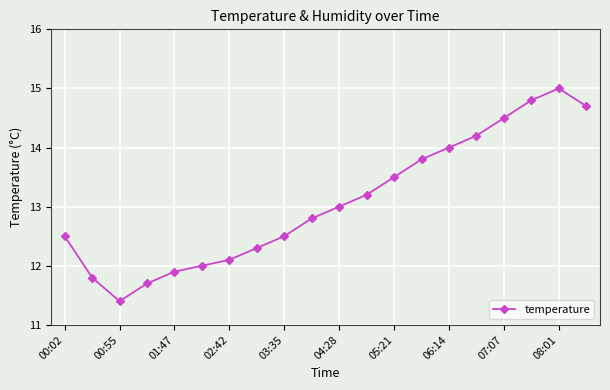

True or false: the data has more than 2 interior local peaks.

False